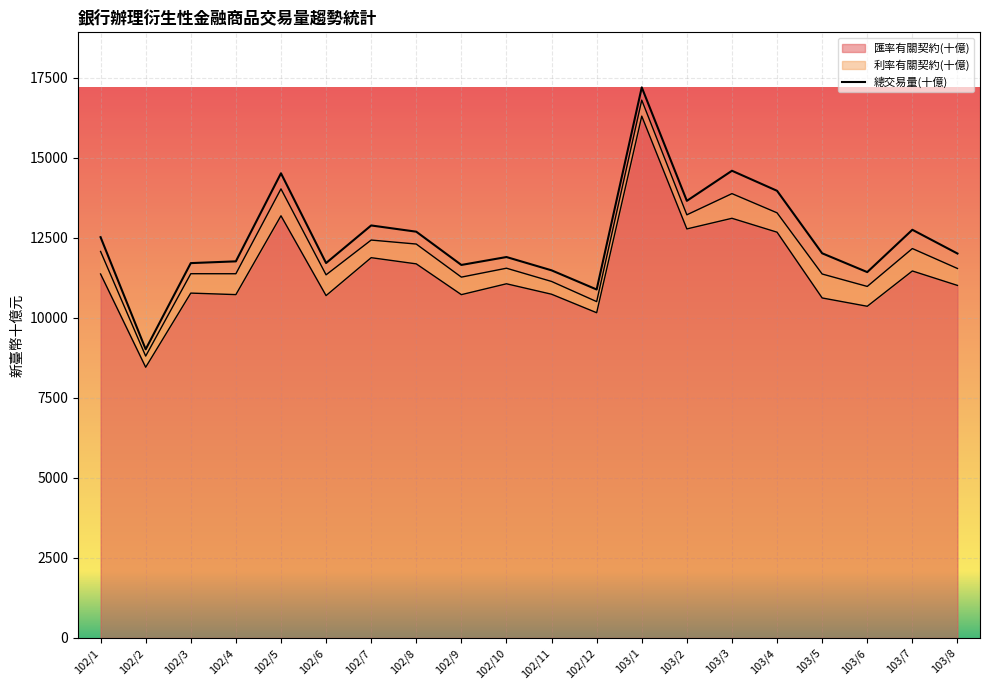

At how many categories does at least one series exceed 8757?

20